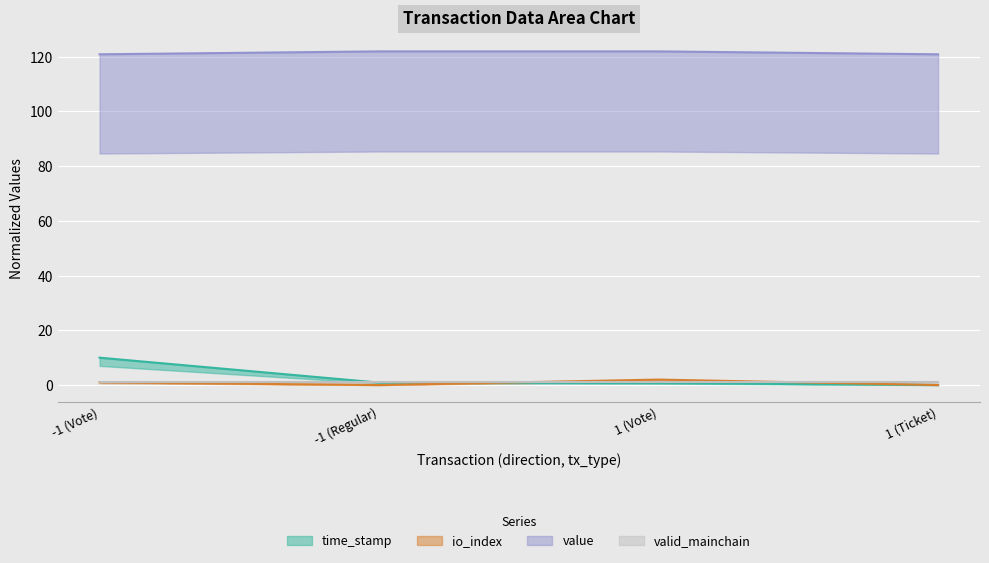

At which category is the sum across all series the highest?

-1 (Vote)